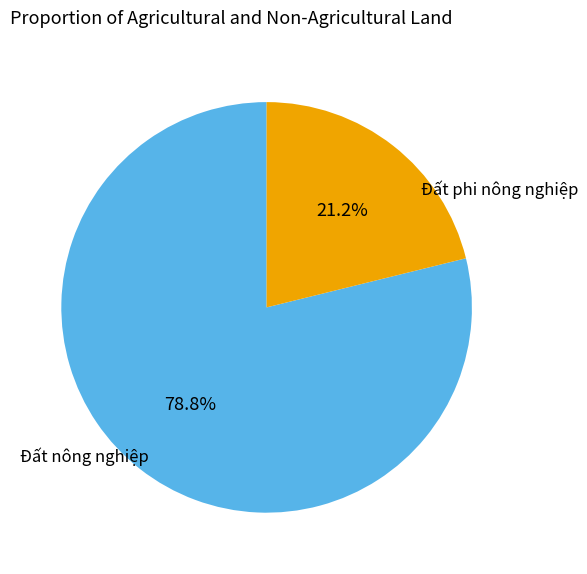

Do Đất phi nông nghiệp and Đất nông nghiệp together represent more than half of the pie?

Yes